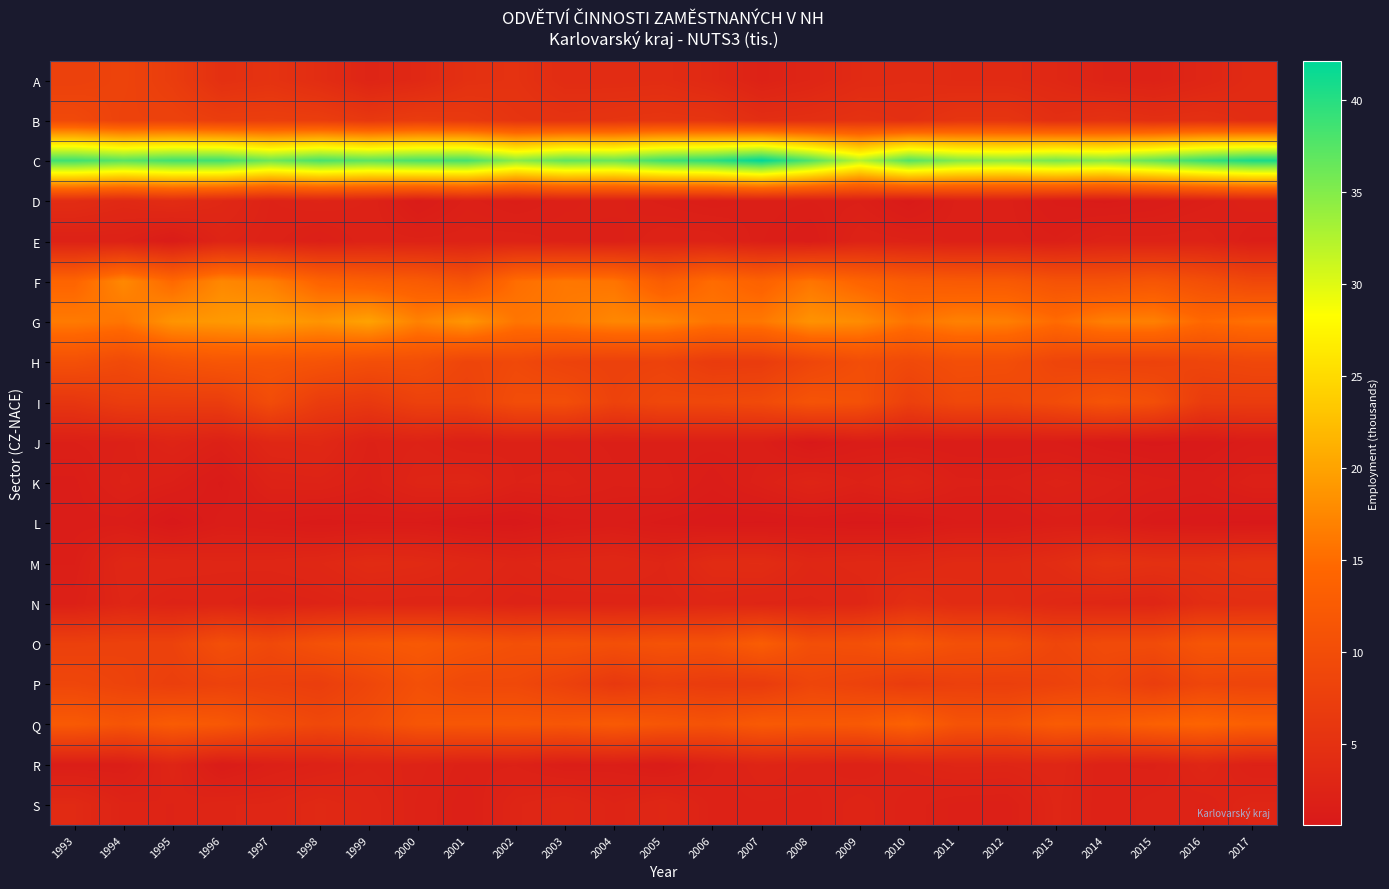

Reading right to left, list all the values displayed in this chart.

A: 2017=3.8	2016=3.0	2015=2.3	2014=2.5	2013=3.3	2012=3.7	2011=3.7	2010=4.0	2009=3.7	2008=2.9	2007=2.3	2006=3.4	2005=4.1	2004=4.0	2003=4.0	2002=5.1	2001=4.8	2000=3.4	1999=2.7	1998=4.2	1997=5.2	1996=4.7	1995=7.1	1994=8.3	1993=7.8
B: 2017=4.2	2016=4.7	2015=4.5	2014=5.0	2013=4.5	2012=5.6	2011=5.6	2010=4.7	2009=5.1	2008=4.6	2007=4.4	2006=5.6	2005=5.8	2004=5.5	2003=5.3	2002=5.5	2001=6.4	2000=6.9	1999=6.2	1998=7.2	1997=7.4	1996=7.2	1995=8.0	1994=8.0	1993=9.3
C: 2017=40.8	2016=39.1	2015=36.7	2014=34.8	2013=35.7	2012=34.5	2011=35.0	2010=37.5	2009=32.1	2008=37.7	2007=42.1	2006=39.7	2005=38.7	2004=36.4	2003=36.9	2002=34.5	2001=38.3	2000=38.1	1999=37.0	1998=38.1	1997=36.1	1996=38.6	1995=38.5	1994=37.2	1993=38.7
D: 2017=2.1	2016=1.7	2015=1.3	2014=1.0	2013=1.2	2012=1.9	2011=1.9	2010=0.9	2009=1.8	2008=1.7	2007=1.8	2006=1.5	2005=1.7	2004=2.0	2003=1.9	2002=1.6	2001=1.9	2000=1.1	1999=2.4	1998=2.6	1997=2.4	1996=3.3	1995=4.1	1994=3.5	1993=4.1
E: 2017=1.6	2016=2.4	2015=2.3	2014=2.3	2013=1.7	2012=1.9	2011=1.9	2010=2.2	2009=2.4	2008=1.3	2007=1.7	2006=2.3	2005=2.4	2004=1.9	2003=2.1	2002=2.3	2001=2.3	2000=2.2	1999=2.3	1998=1.8	1997=2.2	1996=2.6	1995=1.2	1994=2.1	1993=2.1
F: 2017=9.0	2016=10.4	2015=11.5	2014=10.9	2013=11.0	2012=12.2	2011=12.3	2010=12.7	2009=14.1	2008=15.8	2007=13.7	2006=15.0	2005=12.8	2004=15.8	2003=16.1	2002=15.2	2001=11.2	2000=12.6	1999=13.2	1998=14.0	1997=16.6	1996=17.5	1995=14.7	1994=17.6	1993=14.2
G: 2017=15.5	2016=14.6	2015=16.8	2014=16.8	2013=14.9	2012=16.7	2011=17.0	2010=15.7	2009=17.9	2008=18.5	2007=16.1	2006=15.8	2005=17.3	2004=17.4	2003=16.3	2002=15.9	2001=18.8	2000=17.0	1999=19.9	1998=18.7	1997=19.5	1996=19.0	1995=18.7	1994=15.8	1993=16.3
H: 2017=9.0	2016=8.6	2015=8.0	2014=8.1	2013=8.5	2012=10.1	2011=10.2	2010=9.3	2009=10.0	2008=8.7	2007=6.9	2006=6.8	2005=8.0	2004=7.7	2003=8.1	2002=9.2	2001=8.5	2000=10.2	1999=10.2	1998=11.1	1997=11.6	1996=11.6	1995=11.0	1994=9.4	1993=10.6
I: 2017=7.0	2016=6.9	2015=10.2	2014=11.1	2013=9.8	2012=8.9	2011=9.1	2010=7.6	2009=10.7	2008=11.1	2007=9.4	2006=9.1	2005=9.1	2004=8.1	2003=10.1	2002=9.9	2001=7.9	2000=7.8	1999=6.3	1998=7.0	1997=9.8	1996=7.1	1995=7.0	1994=7.1	1993=5.9
J: 2017=1.2	2016=0.8	2015=0.7	2014=0.9	2013=1.3	2012=1.2	2011=1.3	2010=1.3	2009=1.4	2008=0.7	2007=1.7	2006=1.7	2005=1.7	2004=1.8	2003=1.9	2002=2.1	2001=1.9	2000=2.4	1999=2.1	1998=3.4	1997=3.2	1996=2.0	1995=2.7	1994=2.0	1993=1.8
K: 2017=2.0	2016=1.4	2015=1.6	2014=1.9	2013=2.2	2012=1.8	2011=1.9	2010=2.7	2009=2.1	2008=2.7	2007=2.0	2006=1.3	2005=1.9	2004=1.9	2003=2.2	2002=2.1	2001=3.0	2000=2.8	1999=1.9	1998=2.4	1997=2.3	1996=1.0	1995=1.8	1994=2.2	1993=1.4
L: 2017=0.7	2016=0.8	2015=0.9	2014=1.5	2013=1.6	2012=1.2	2011=1.2	2010=0.7	2009=0.7	2008=0.8	2007=0.7	2006=0.8	2005=1.0	2004=1.3	2003=1.1	2002=0.6	2001=0.7	2000=1.1	1999=1.1	1998=0.9	1997=1.2	1996=1.4	1995=0.6	1994=1.4	1993=1.4
M: 2017=5.4	2016=4.9	2015=4.9	2014=5.3	2013=4.1	2012=3.6	2011=3.7	2010=3.4	2009=3.4	2008=3.1	2007=4.1	2006=3.9	2005=2.9	2004=3.3	2003=3.1	2002=2.8	2001=3.2	2000=3.7	1999=3.9	1998=3.2	1997=3.0	1996=3.0	1995=3.1	1994=3.2	1993=1.6
N: 2017=4.4	2016=4.2	2015=2.9	2014=3.1	2013=3.3	2012=3.9	2011=3.9	2010=4.5	2009=3.0	2008=2.8	2007=2.8	2006=3.1	2005=2.7	2004=2.5	2003=2.5	2002=2.4	2001=2.8	2000=2.7	1999=2.8	1998=2.5	1997=2.3	1996=2.6	1995=2.5	1994=2.9	1993=1.9
O: 2017=11.5	2016=11.5	2015=9.6	2014=9.6	2013=8.7	2012=10.3	2011=10.4	2010=11.8	2009=10.4	2008=10.2	2007=12.8	2006=10.8	2005=11.0	2004=10.4	2003=10.8	2002=10.5	2001=11.3	2000=12.2	1999=11.6	1998=10.7	1997=9.1	1996=10.3	1995=8.0	1994=7.9	1993=7.6
P: 2017=8.4	2016=8.7	2015=7.2	2014=8.7	2013=8.0	2012=7.4	2011=7.6	2010=6.9	2009=8.0	2008=8.6	2007=6.8	2006=6.8	2005=7.3	2004=6.3	2003=7.9	2002=9.1	2001=9.2	2000=10.4	1999=8.8	1998=7.2	1997=7.6	1996=8.0	1995=7.4	1994=8.2	1993=8.8
Q: 2017=13.2	2016=14.1	2015=13.4	2014=12.3	2013=12.6	2012=10.9	2011=11.1	2010=13.7	2009=12.2	2008=12.0	2007=12.3	2006=11.0	2005=11.6	2004=12.4	2003=11.6	2002=11.9	2001=11.8	2000=11.5	1999=9.8	1998=9.1	1997=10.1	1996=12.0	1995=12.6	1994=11.3	1993=12.3
R: 2017=2.1	2016=3.0	2015=2.1	2014=2.2	2013=3.1	2012=2.9	2011=2.9	2010=2.6	2009=2.2	2008=2.5	2007=2.8	2006=2.1	2005=1.2	2004=1.6	2003=1.5	2002=2.1	2001=2.0	2000=2.5	1999=2.7	1998=2.2	1997=1.9	1996=1.2	1995=2.8	1994=1.6	1993=1.5
S: 2017=2.9	2016=2.4	2015=2.5	2014=2.2	2013=2.9	2012=1.9	2011=1.9	2010=2.3	2009=2.7	2008=2.3	2007=2.3	2006=2.3	2005=3.2	2004=2.6	2003=3.2	2002=2.8	2001=1.8	2000=2.3	1999=3.0	1998=3.5	1997=2.9	1996=2.8	1995=2.5	1994=2.6	1993=3.6